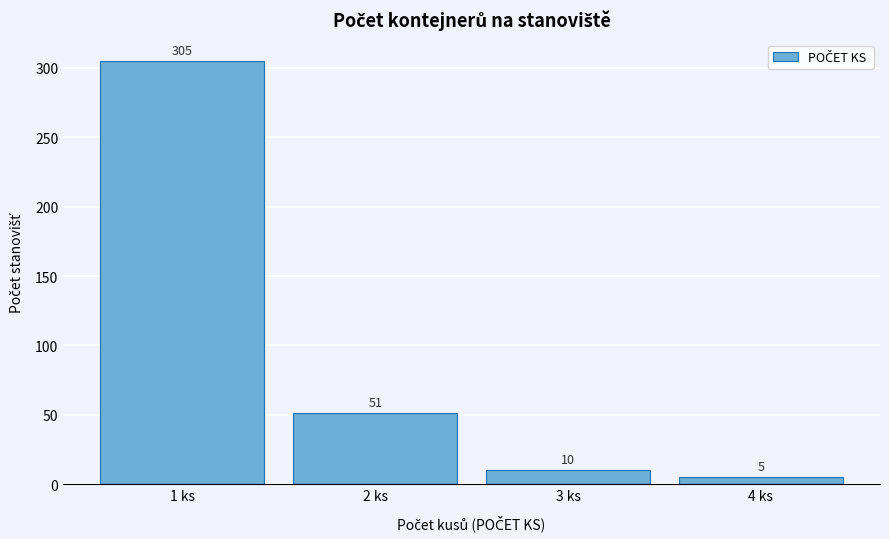

Reading right to left, transcribe all the data shown in this chart.

5	10	51	305